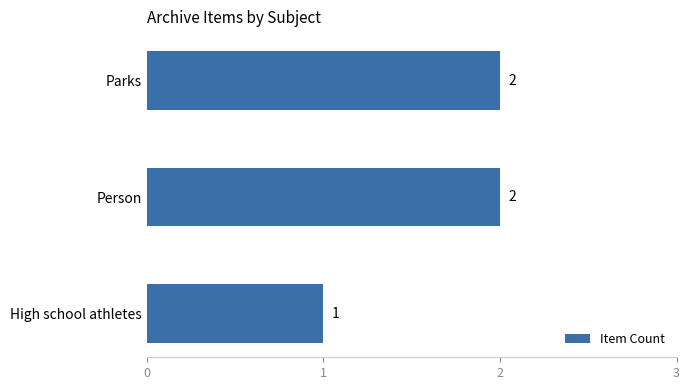

Does the chart contain any negative values?

No